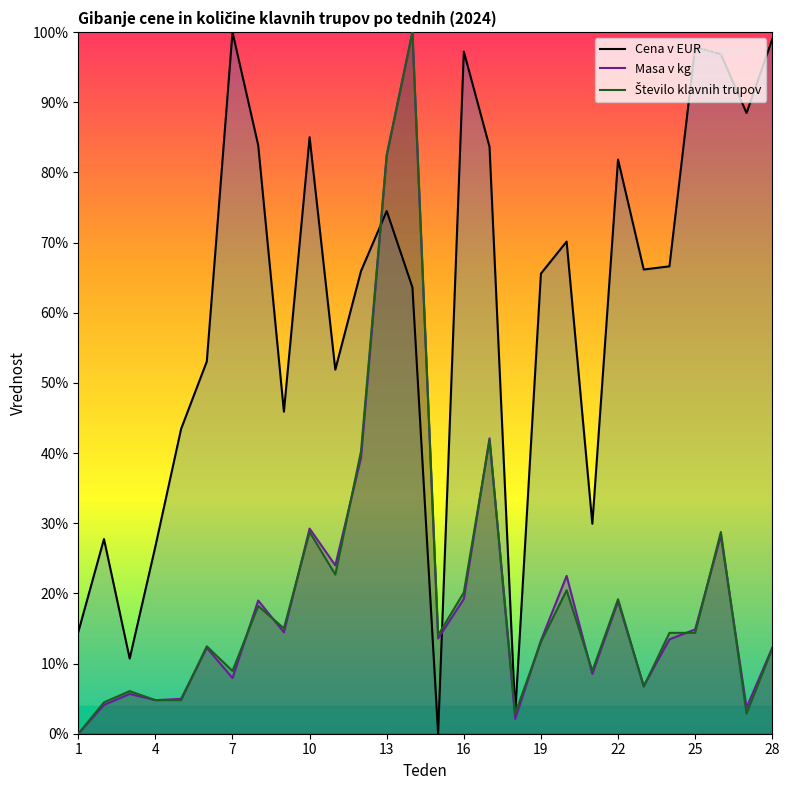

Does the chart display data point markers on the line(s)?

No